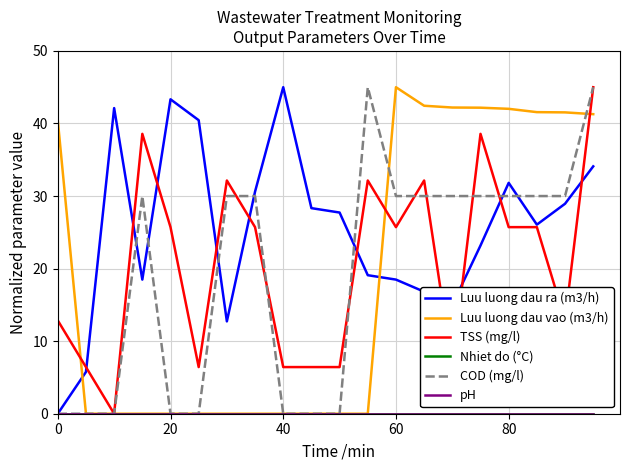

Reading right to left, extract all data points from this chart.

Luu luong dau ra (m3/h): 34.1	28.9	26.1	31.8	23.2	15.0	16.8	18.5	19.1	27.7	28.3	45.0	30.6	12.7	40.5	43.3	18.5	42.1	5.8	0.0
Luu luong dau vao (m3/h): 41.3	41.5	41.6	42.0	42.2	42.2	42.4	45.0	0.0	0.0	0.0	0.0	0.0	0.0	0.0	0.0	0.0	0.0	0.0	40.4
TSS (mg/l): 45.0	12.9	25.7	25.7	38.6	6.4	32.1	25.7	32.1	6.4	6.4	6.4	25.7	32.1	6.4	25.7	38.6	0.0	6.4	12.9
Nhiet do (°C): 0.0	0.0	0.0	0.0	0.0	0.0	0.0	0.0	0.0	0.0	0.0	0.0	0.0	0.0	0.0	0.0	0.0	0.0	0.0	0.0
COD (mg/l): 45.0	30.0	30.0	30.0	30.0	30.0	30.0	30.0	45.0	0.0	0.0	0.0	30.0	30.0	0.0	0.0	30.0	0.0	0.0	0.0
pH: 0.0	0.0	0.0	0.0	0.0	0.0	0.0	0.0	0.0	0.0	0.0	0.0	0.0	0.0	0.0	0.0	0.0	0.0	0.0	0.0